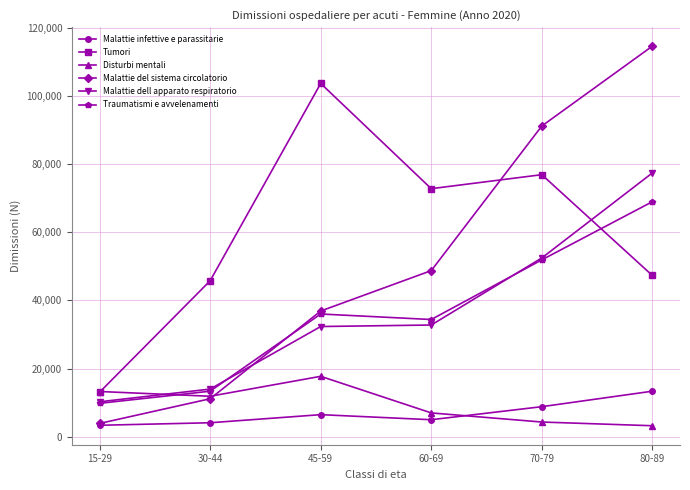

In Disturbi mentali, how many points are higher than both neighbors (excluding endpoints)?

1